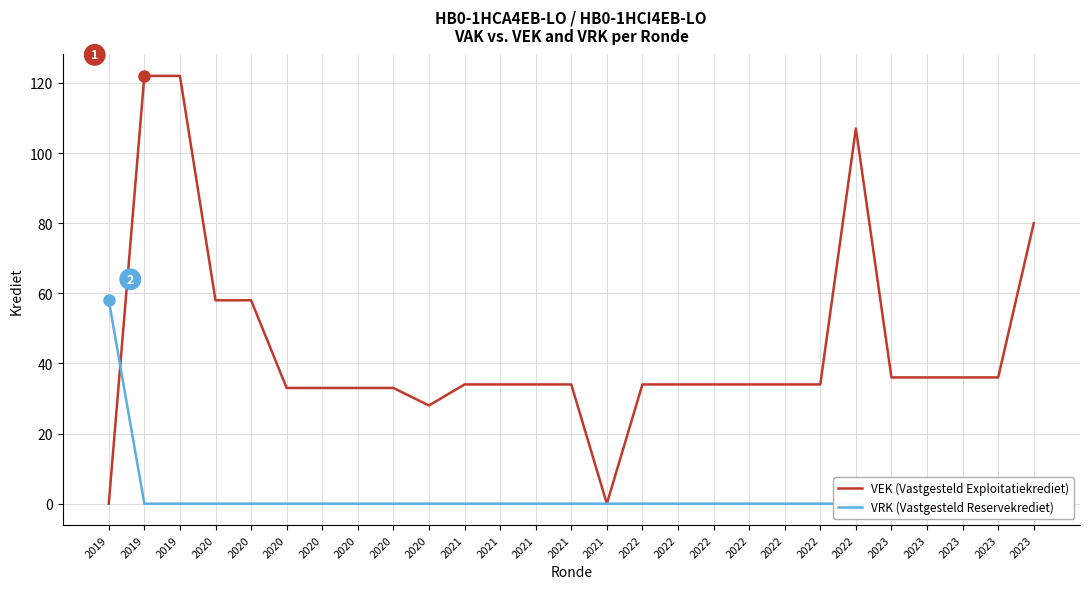

What are all the series names shown in the legend?

VEK (Vastgesteld Exploitatiekrediet), VRK (Vastgesteld Reservekrediet)